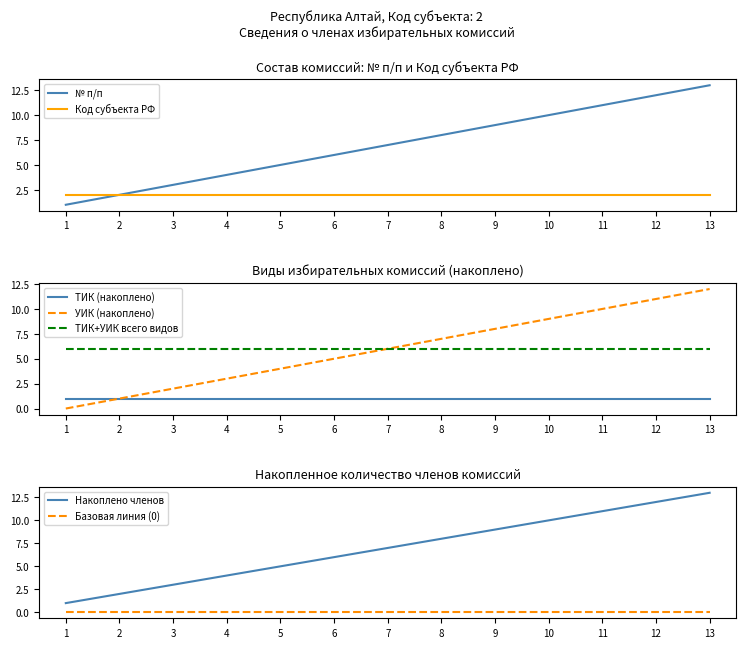

The value of Код субъекта РФ at 2 is 3. True or false?

False